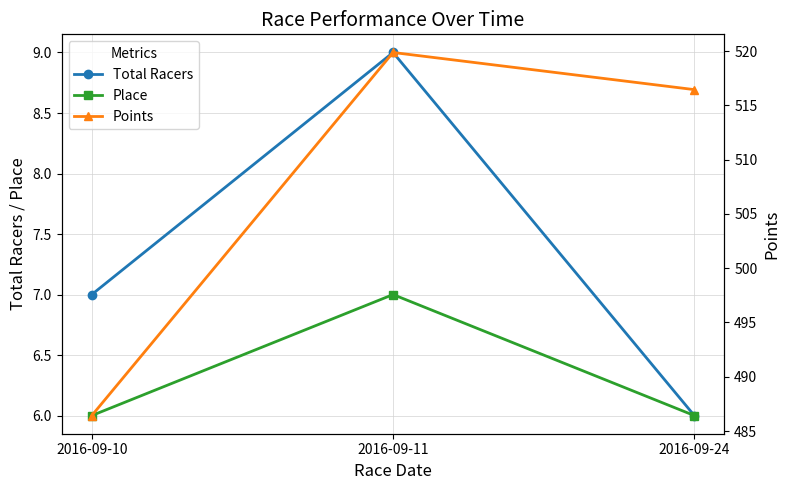

What is the maximum value for Place?

7